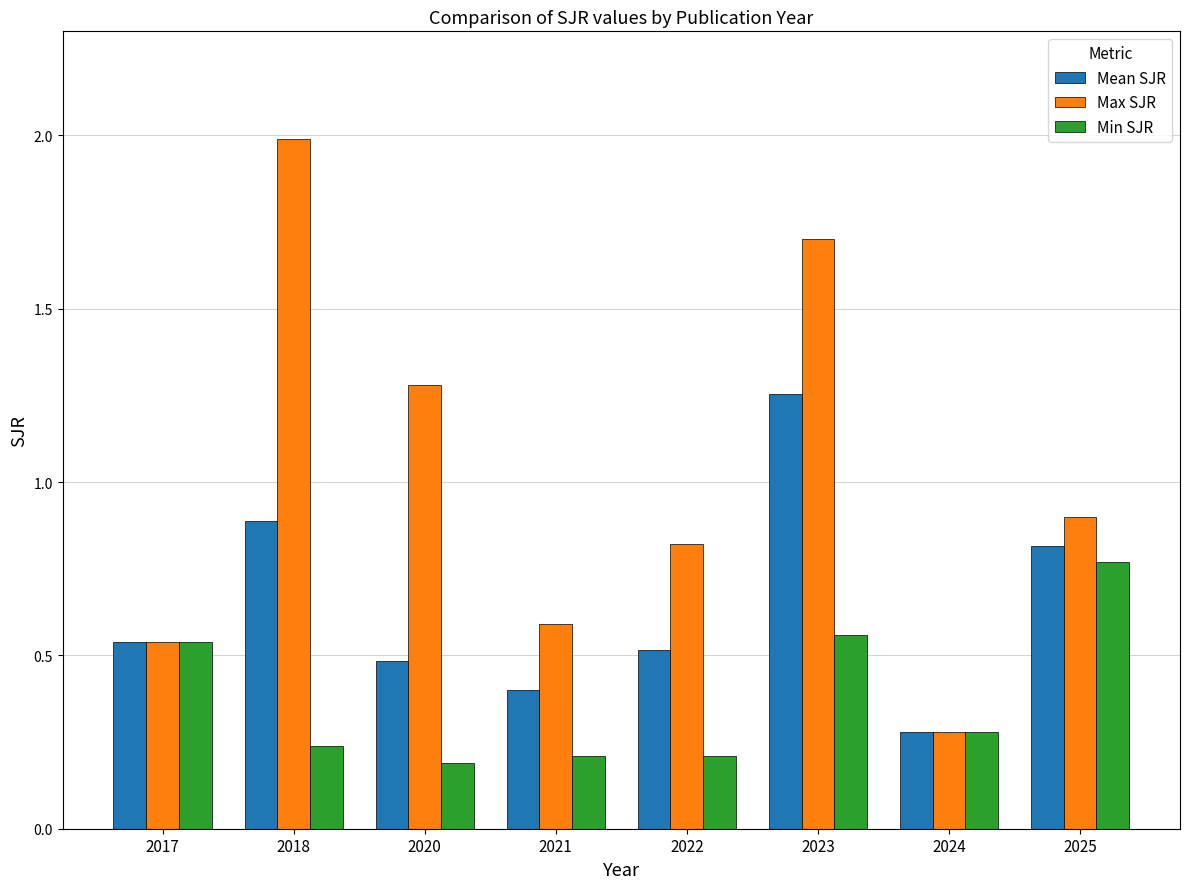

What is the value of the Max SJR bar at the 6th from the left?

1.7